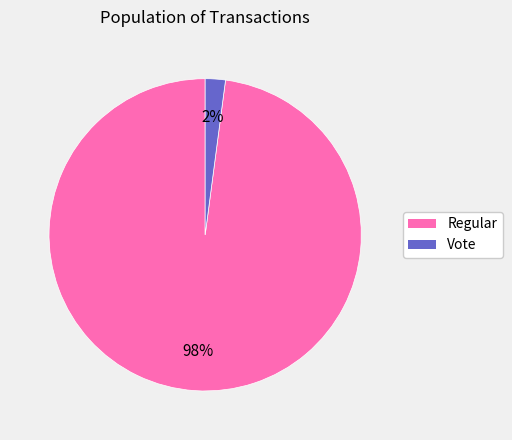

The Regular slice represents 98% of the pie. True or false?

True